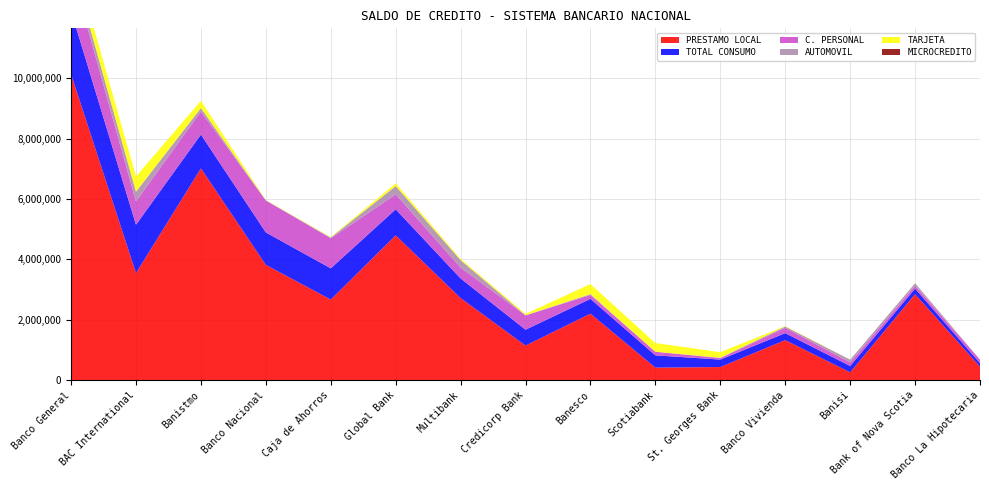

Reading left to right, transcribe all the data shown in this chart.

PRESTAMO LOCAL: Banco General=10136147.1	BAC International=3547045.5	Banistmo=7017030.8	Banco Nacional=3818845.8	Caja de Ahorros=2668259.1	Global Bank=4796704.0	Multibank=2719076.2	Credicorp Bank=1144692.7	Banesco=2202276.6	Scotiabank=413377.0	St. Georges Bank=433781.4	Banco Vivienda=1325058.7	Banisi=256646.8	Bank of Nova Scotia=2848736.4	Banco La Hipotecaria=446107.0
TOTAL CONSUMO: Banco General=2094221.6	BAC International=1601079.1	Banistmo=1119668.0	Banco Nacional=1074476.7	Caja de Ahorros=1035682.5	Global Bank=863239.4	Multibank=649275.2	Credicorp Bank=525722.5	Banesco=491045.5	Scotiabank=407364.0	St. Georges Bank=246830.3	Banco Vivienda=232305.7	Banisi=211720.6	Bank of Nova Scotia=183185.6	Banco La Hipotecaria=115916.9
C. PERSONAL: Banco General=1392176.7	BAC International=771903.8	Banistmo=765795.7	Banco Nacional=1062389.3	Caja de Ahorros=994613.2	Global Bank=495706.9	Multibank=360346.8	Credicorp Bank=474318.0	Banesco=127602.7	Scotiabank=119835.6	St. Georges Bank=48930.8	Banco Vivienda=177446.6	Banisi=117652.2	Bank of Nova Scotia=94243.2	Banco La Hipotecaria=115916.9
AUTOMOVIL: Banco General=285823.1	BAC International=322408.5	Banistmo=114405.8	Banco Nacional=0.0	Caja de Ahorros=26609.4	Global Bank=273527.7	Multibank=248131.5	Credicorp Bank=3670.5	Banesco=29343.3	Scotiabank=0.0	St. Georges Bank=12706.6	Banco Vivienda=41382.1	Banisi=91584.9	Bank of Nova Scotia=84754.6	Banco La Hipotecaria=0.0
TARJETA: Banco General=416221.8	BAC International=506766.7	Banistmo=239466.5	Banco Nacional=12087.4	Caja de Ahorros=14459.9	Global Bank=94004.7	Multibank=40796.9	Credicorp Bank=47734.0	Banesco=334099.5	Scotiabank=287528.5	St. Georges Bank=185192.9	Banco Vivienda=13477.0	Banisi=2483.6	Bank of Nova Scotia=4187.8	Banco La Hipotecaria=0.0
MICROCREDITO: Banco General=0.0	BAC International=0.0	Banistmo=0.0	Banco Nacional=0.0	Caja de Ahorros=0.0	Global Bank=0.0	Multibank=0.0	Credicorp Bank=0.0	Banesco=0.0	Scotiabank=0.0	St. Georges Bank=0.0	Banco Vivienda=0.0	Banisi=0.0	Bank of Nova Scotia=0.0	Banco La Hipotecaria=0.0